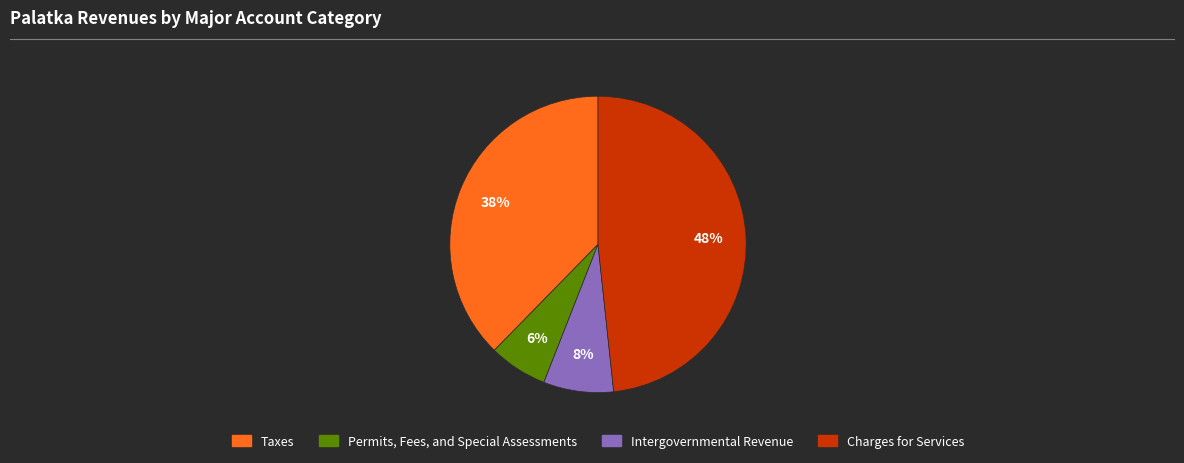

Approximately how many times larger is the value at Charges for Services compared to Taxes?

1.3